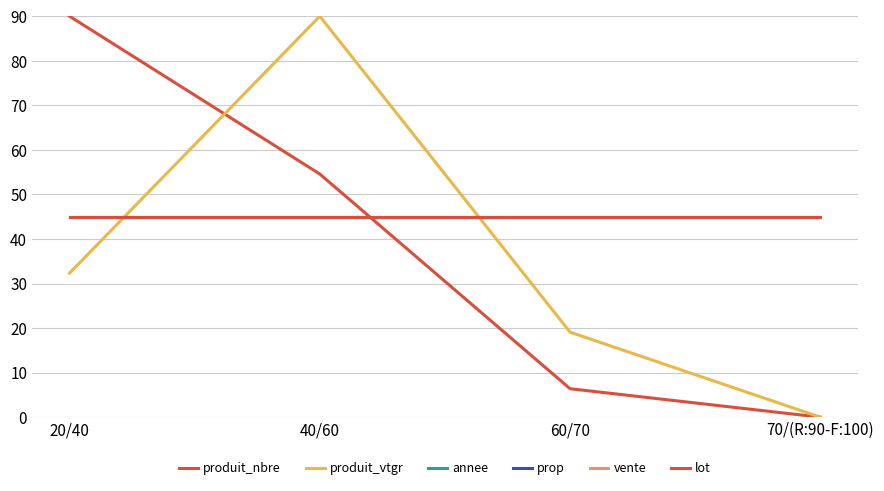

Which series has the widest spread of values?

produit_nbre